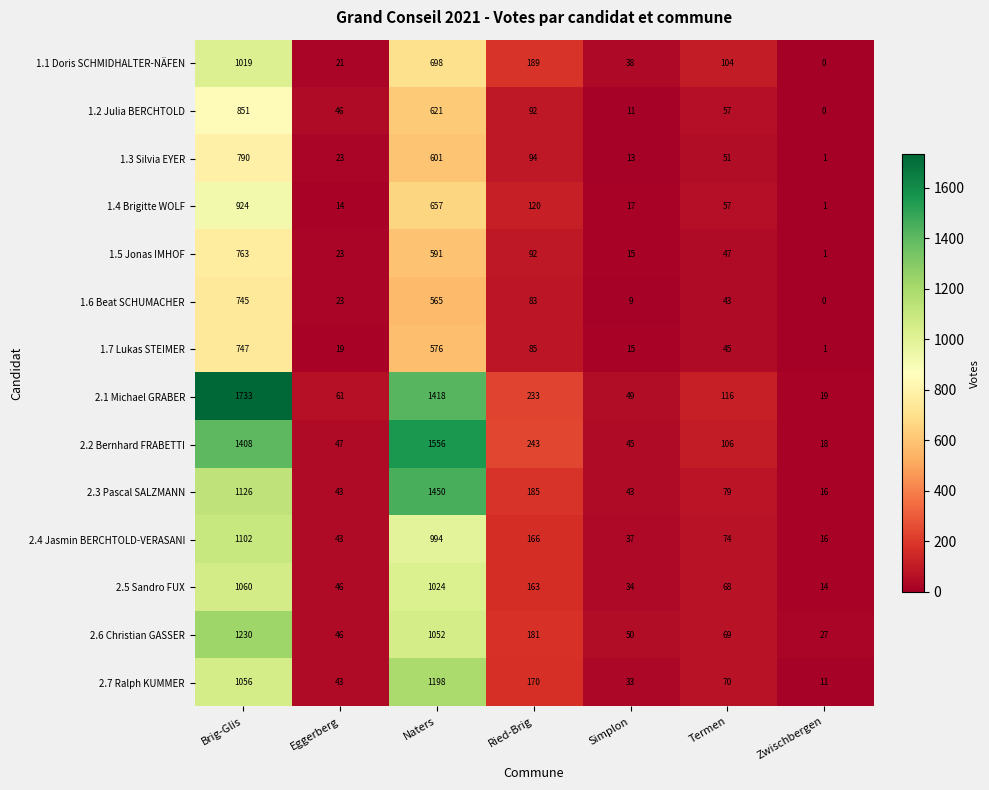

At which label is 1.7 Lukas STEIMER closest to 374?

Naters